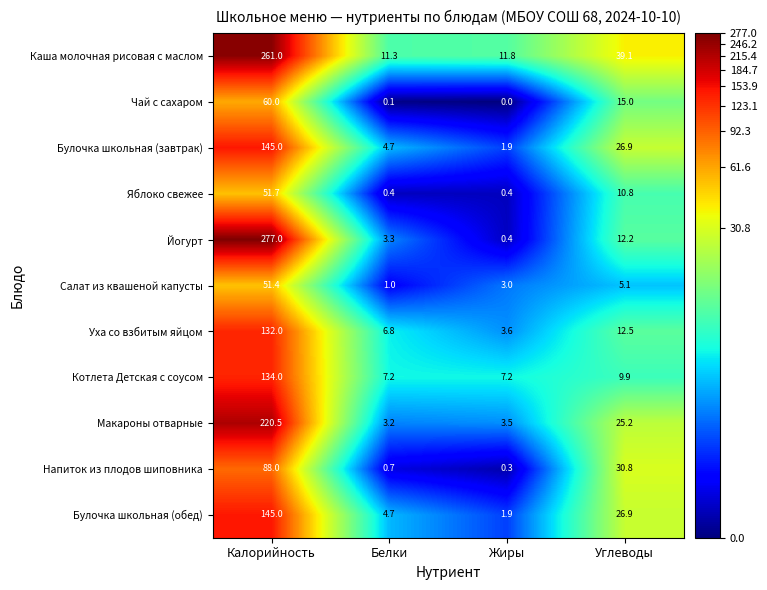

What is the sum of all Булочка школьная (завтрак) values?

178.5